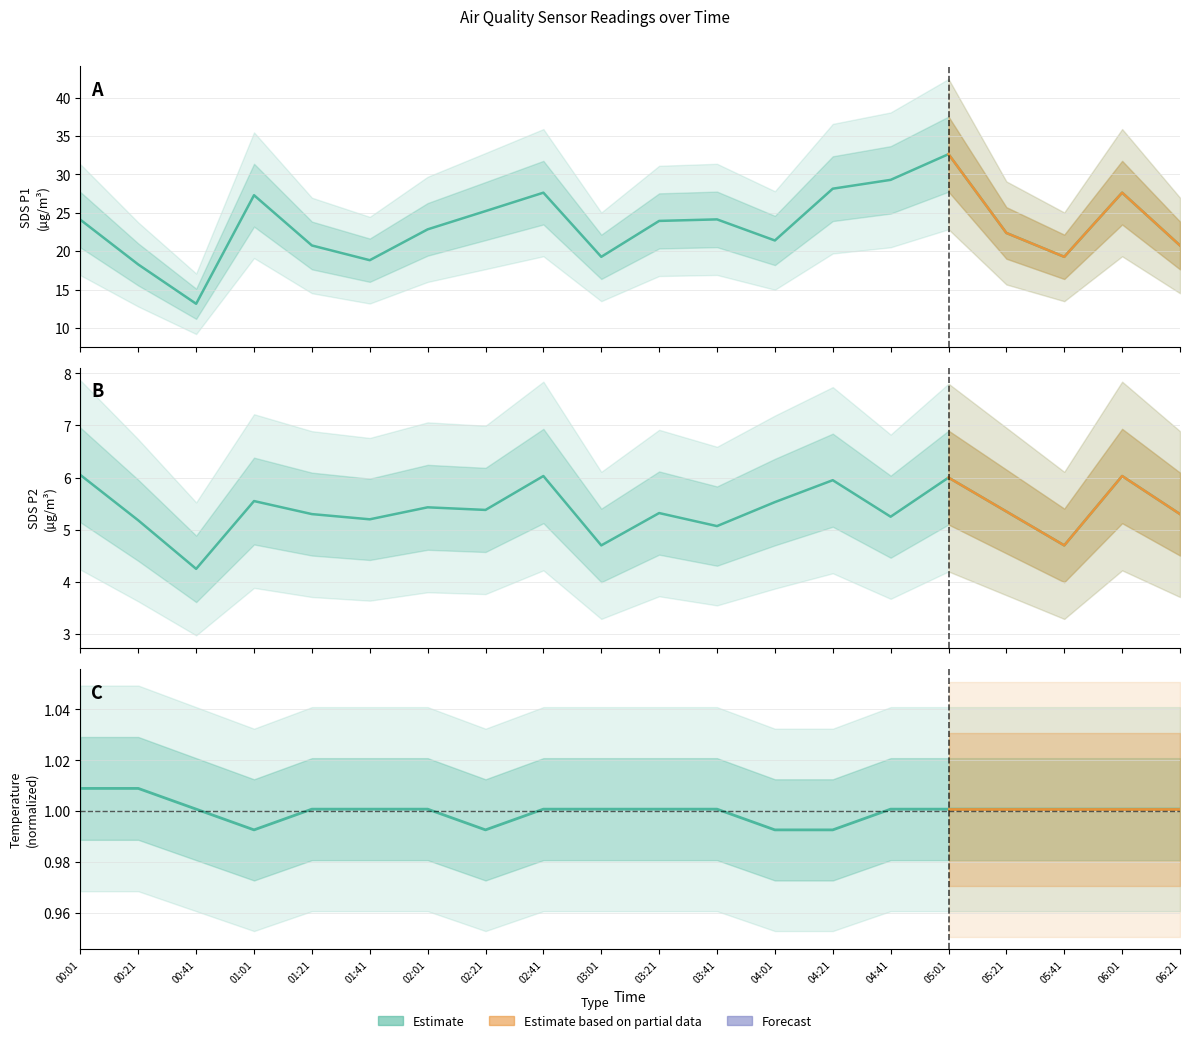

List the series in order of their peak value, lowest first.

Temp, SDS_P2, SDS_P1